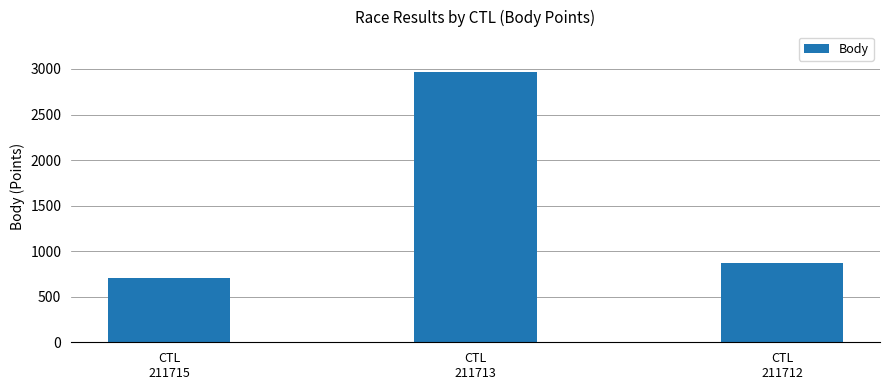

Rank the categories by value from lowest to highest.

CTL
211715, CTL
211712, CTL
211713